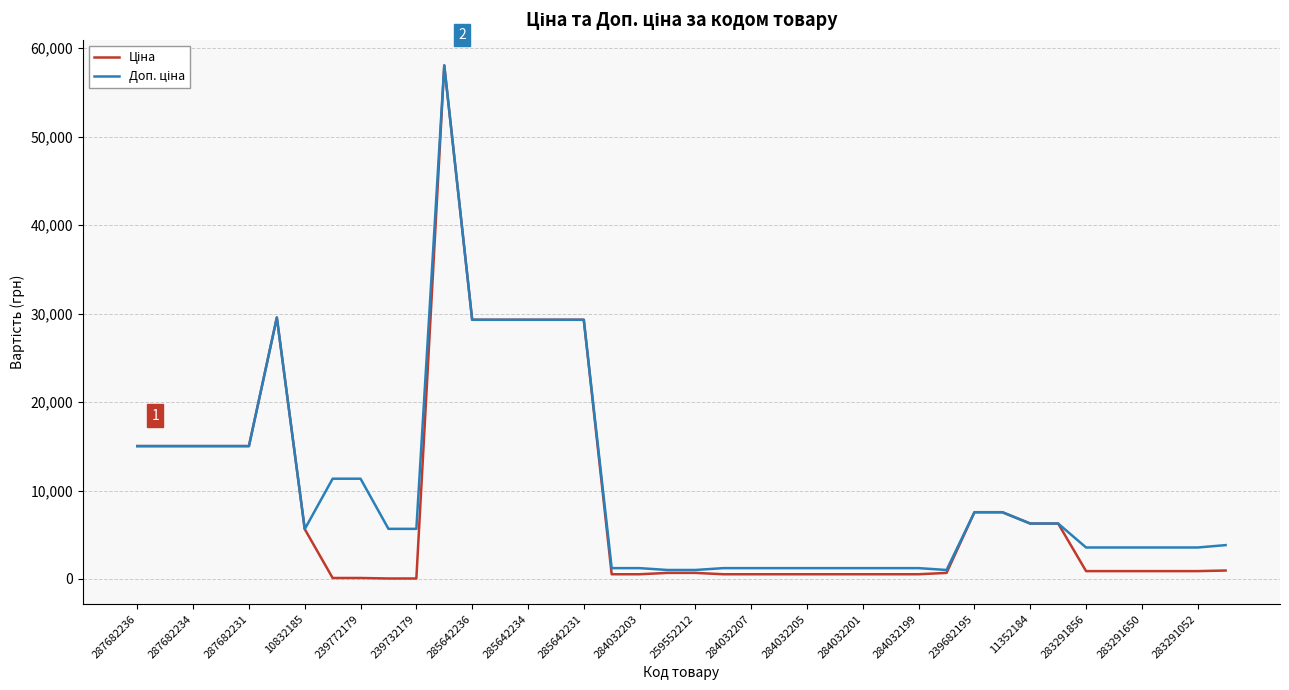

What is the maximum value shown in the chart?

58037.0